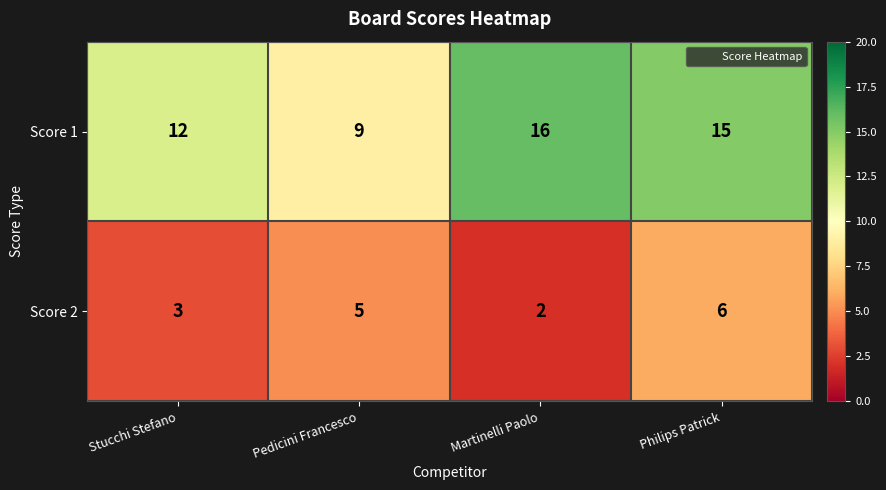

True or false: Score 1 has a value of 12 at Stucchi Stefano.

True